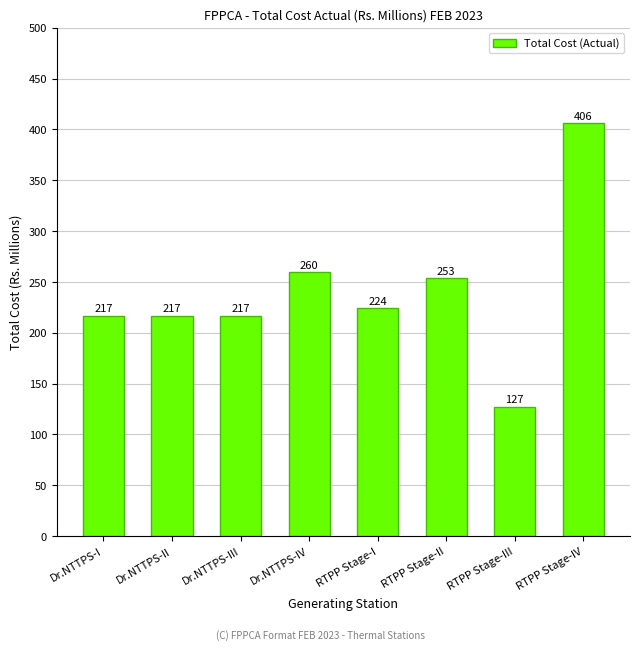

Which has a higher value, Dr.NTTPS-III or RTPP Stage-I?

RTPP Stage-I